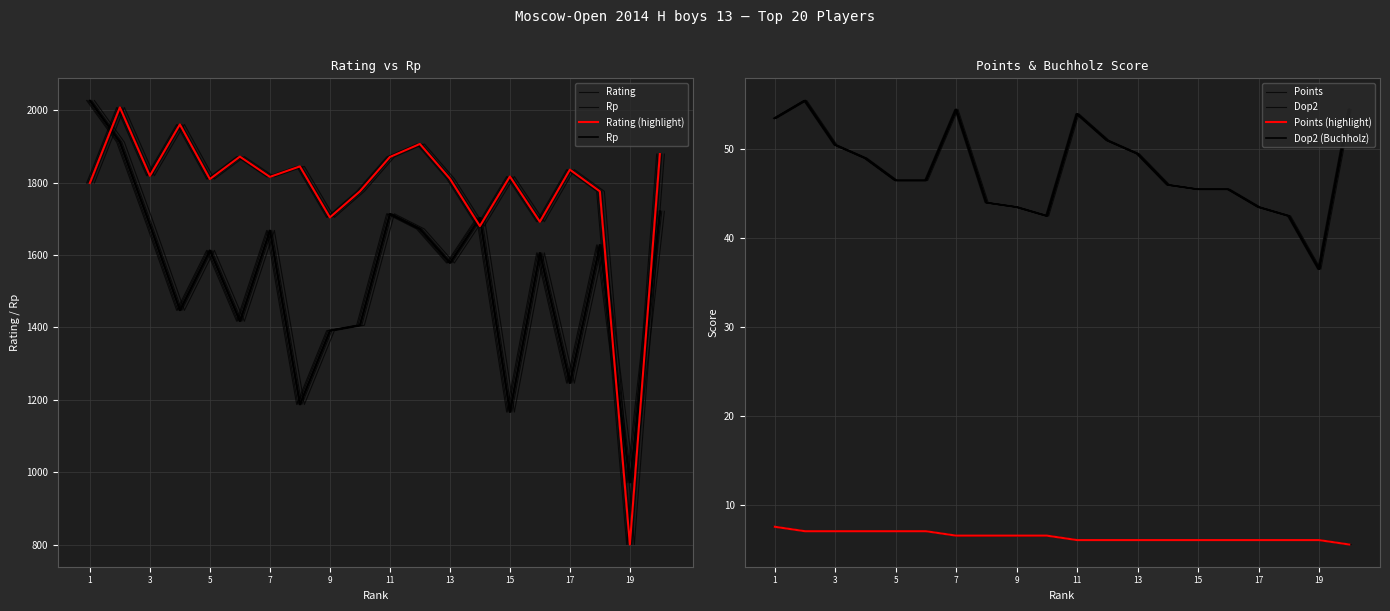

How many data points in Points are less than 6?

1